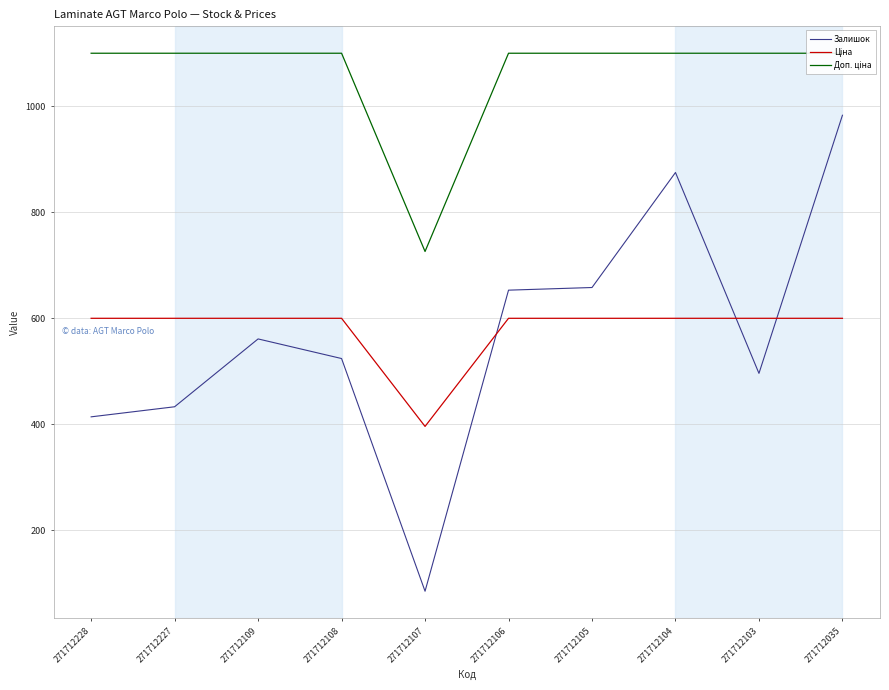

Is this an area chart (filled region under the line)?

No